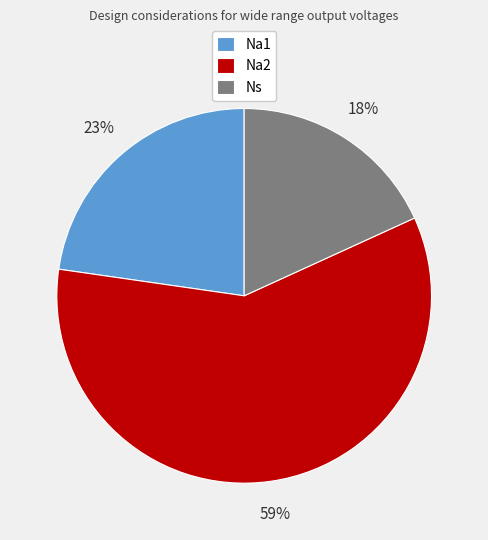

Does any single category account for the majority?

Yes